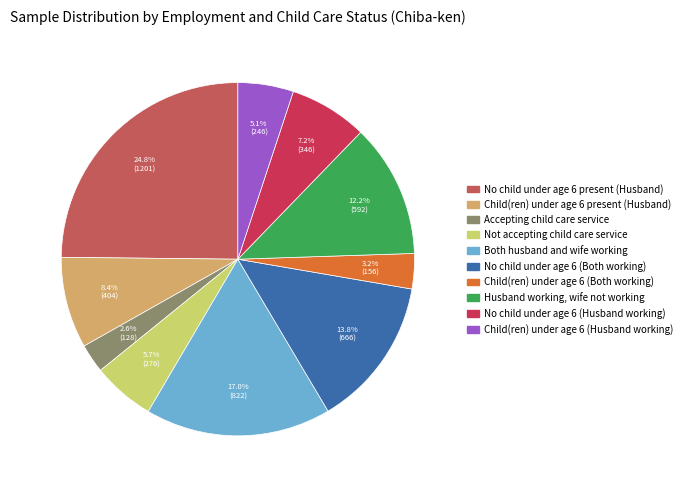

To the nearest percent, what is the average slice percentage?

10%